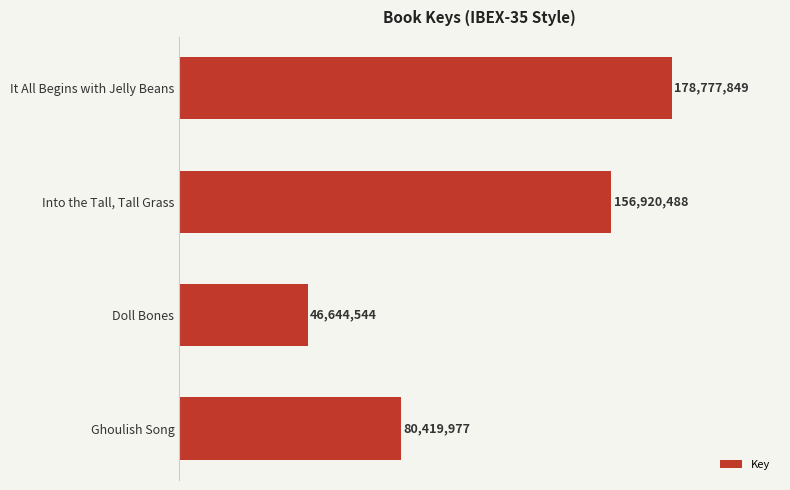

Count the number of values greater than 156920488.

1